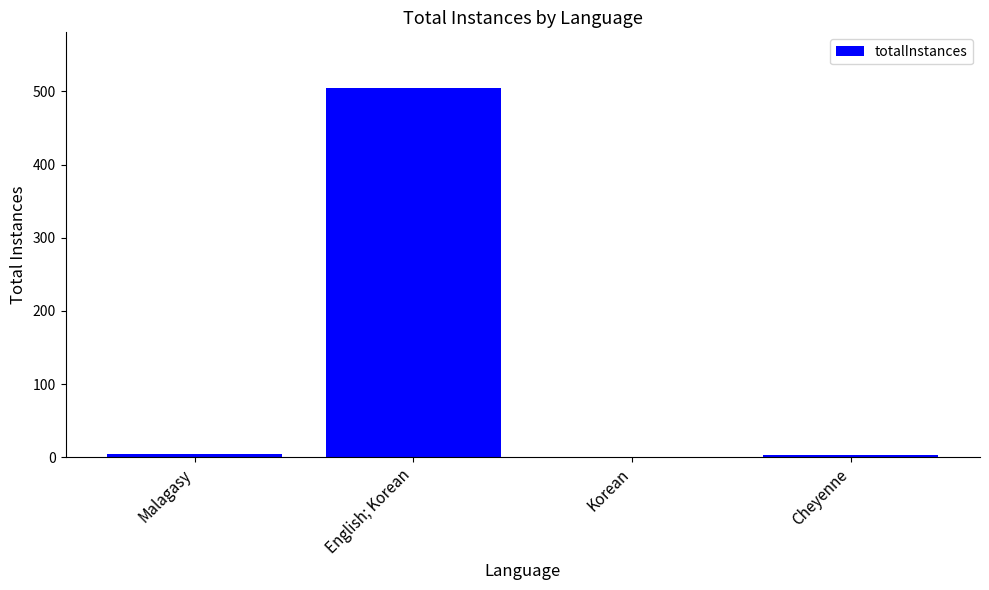

What is the sum of all values?

513